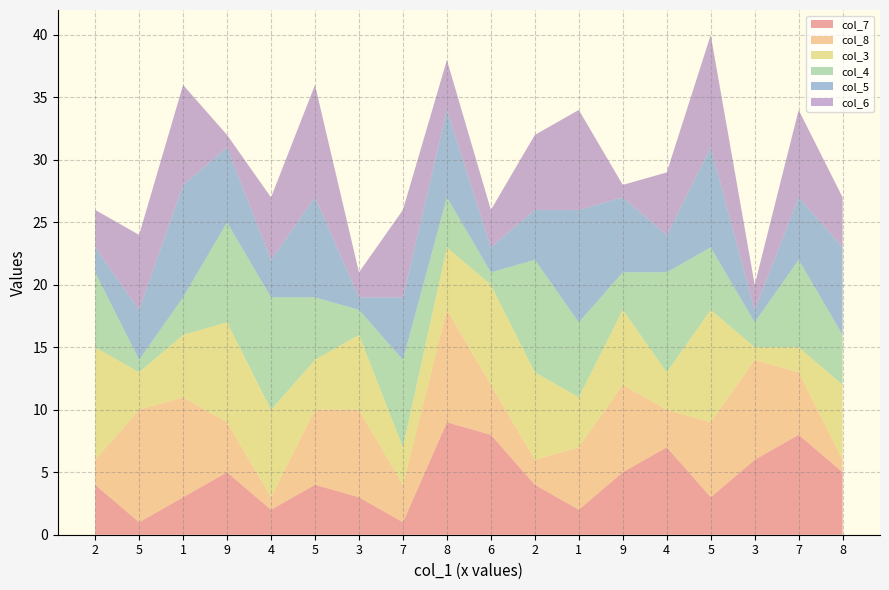

Reading left to right, transcribe all the data shown in this chart.

col_7: 4	1	3	5	2	4	3	1	9	8	4	2	5	7	3	6	8	5
col_8: 2	9	8	4	1	6	7	3	9	4	2	5	7	3	6	8	5	1
col_3: 9	3	5	8	7	4	6	3	5	8	7	4	6	3	9	1	2	6
col_4: 6	1	3	8	9	5	2	7	4	1	9	6	3	8	5	2	7	4
col_5: 2	4	9	6	3	8	1	5	7	2	4	9	6	3	8	1	5	7
col_6: 3	6	8	1	5	9	2	7	4	3	6	8	1	5	9	2	7	4